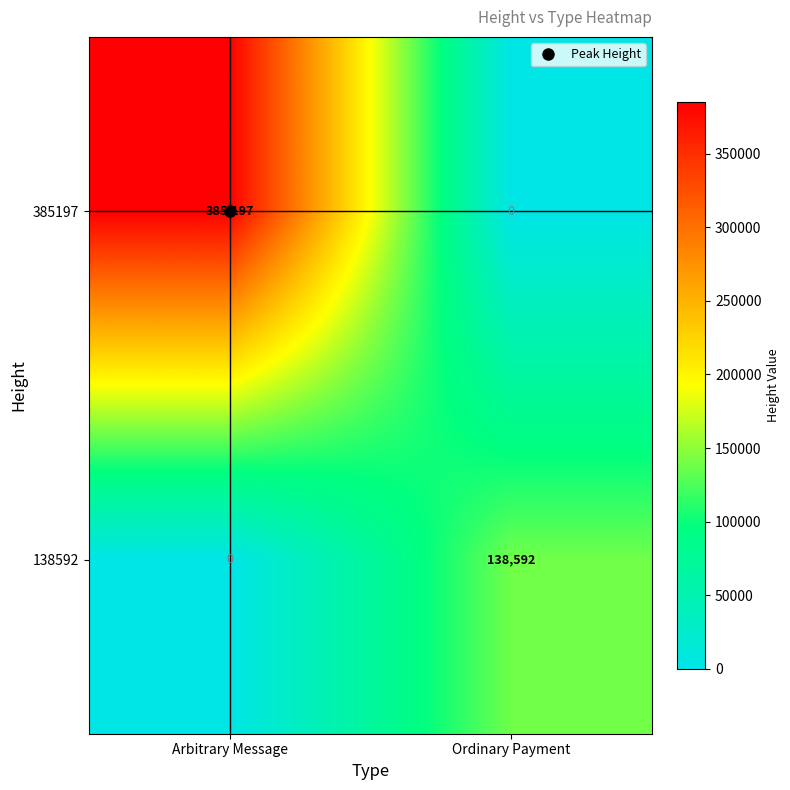

What is the spread (max minus min) of values at Ordinary Payment?

138592